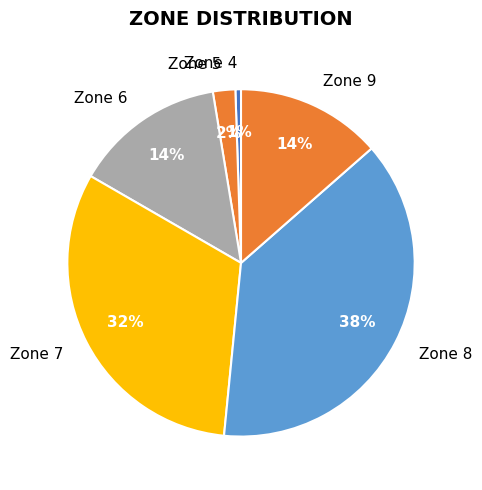

The Zone 6 slice represents 14% of the pie. True or false?

True